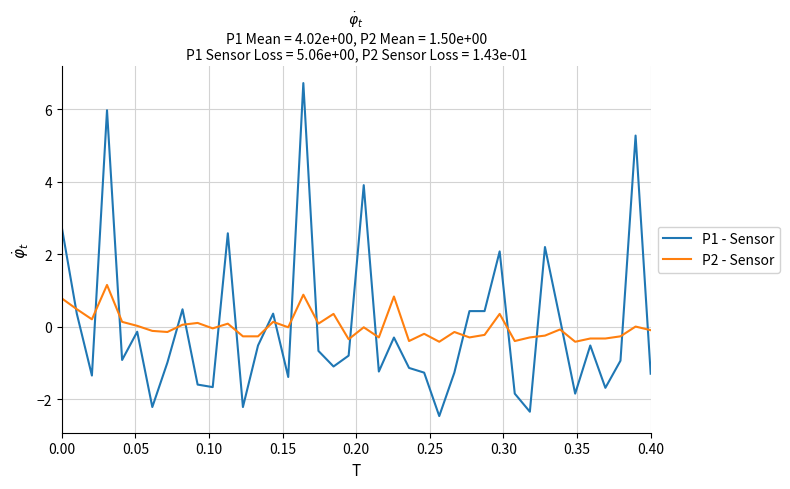

Which series has the largest range (max minus min)?

P1 - Sensor